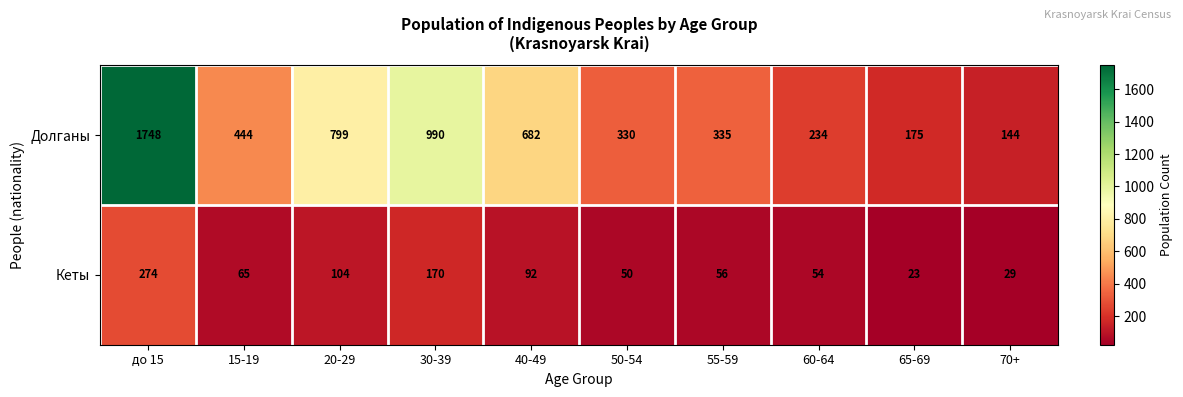

Is the value of Долганы at 55-59 greater than the value of Кеты at 50-54?

Yes